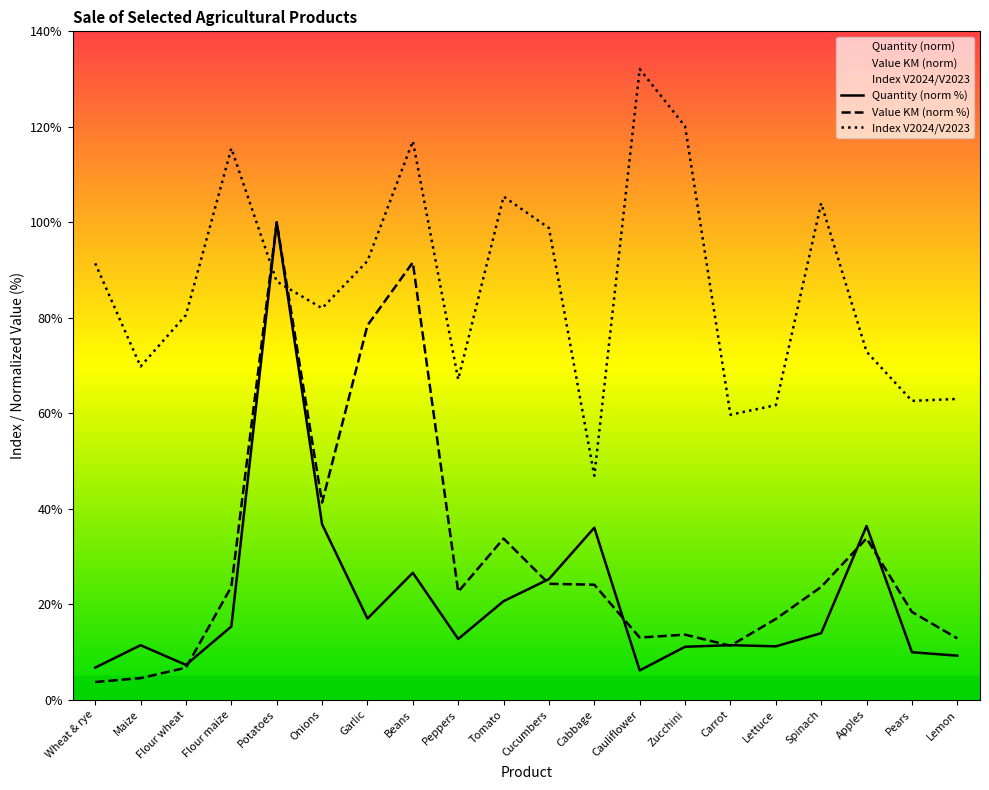

At which label does Value, KM first exceed 23?

Flour maize